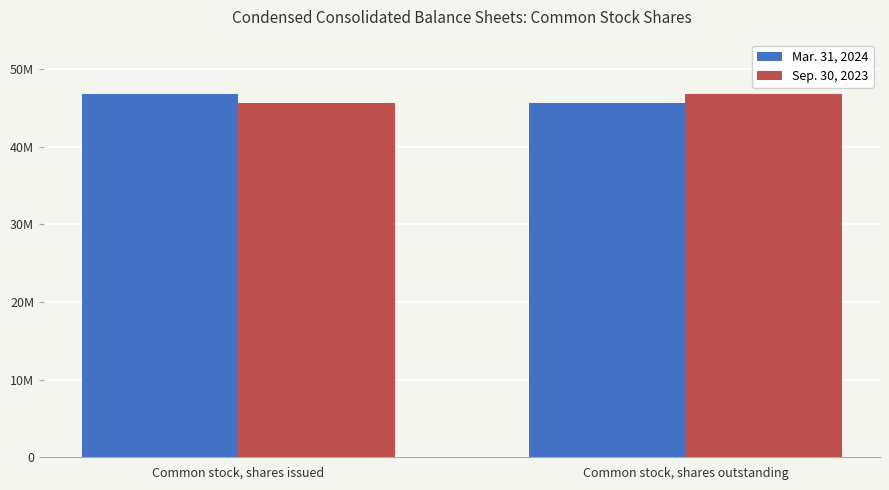

What is the label of the 2nd bar from the left?

Common stock, shares outstanding